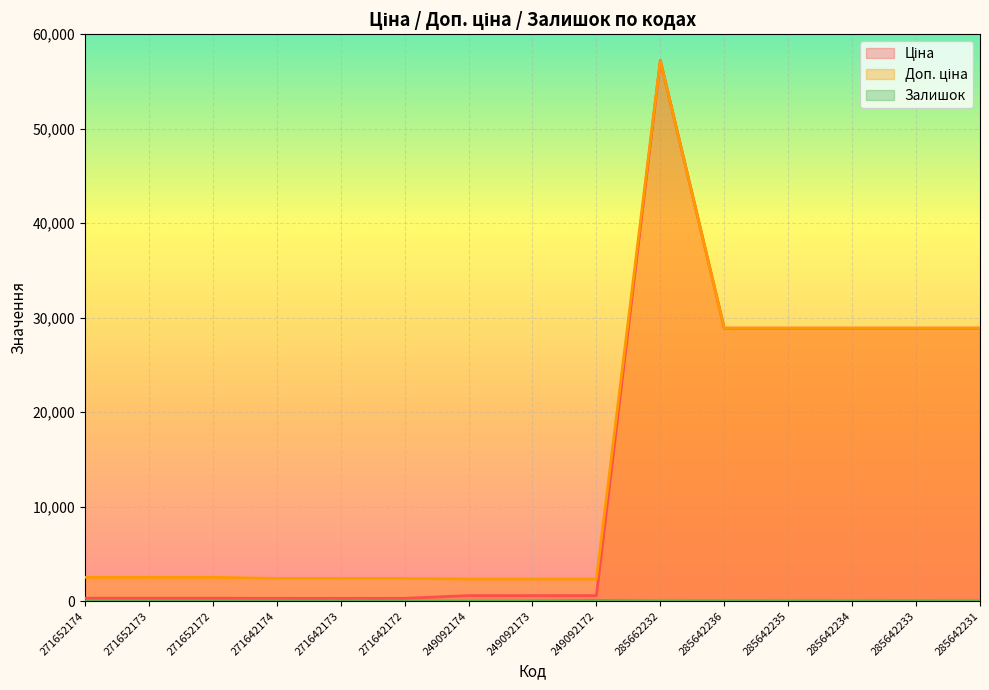

Reading left to right, what are all the values shown in this chart?

Ціна: 271652174=314.7	271652173=314.7	271652172=314.7	271642174=300.6	271642173=300.6	271642172=300.6	249092174=584.9	249092173=584.9	249092172=584.9	285662232=57235.5	285642236=28890.3	285642235=28890.3	285642234=28890.3	285642233=28890.3	285642231=28890.3
Доп. ціна: 271652174=2517.5	271652173=2517.5	271652172=2517.5	271642174=2405.2	271642173=2405.2	271642172=2405.2	249092174=2339.7	249092173=2339.7	249092172=2339.7	285662232=57235.5	285642236=28890.3	285642235=28890.3	285642234=28890.3	285642233=28890.3	285642231=28890.3
Залишок: 271652174=0.0	271652173=16.0	271652172=9.0	271642174=0.0	271642173=11.0	271642172=9.0	249092174=0.0	249092173=14.0	249092172=62.0	285662232=13.0	285642236=17.0	285642235=14.0	285642234=11.0	285642233=18.0	285642231=10.0